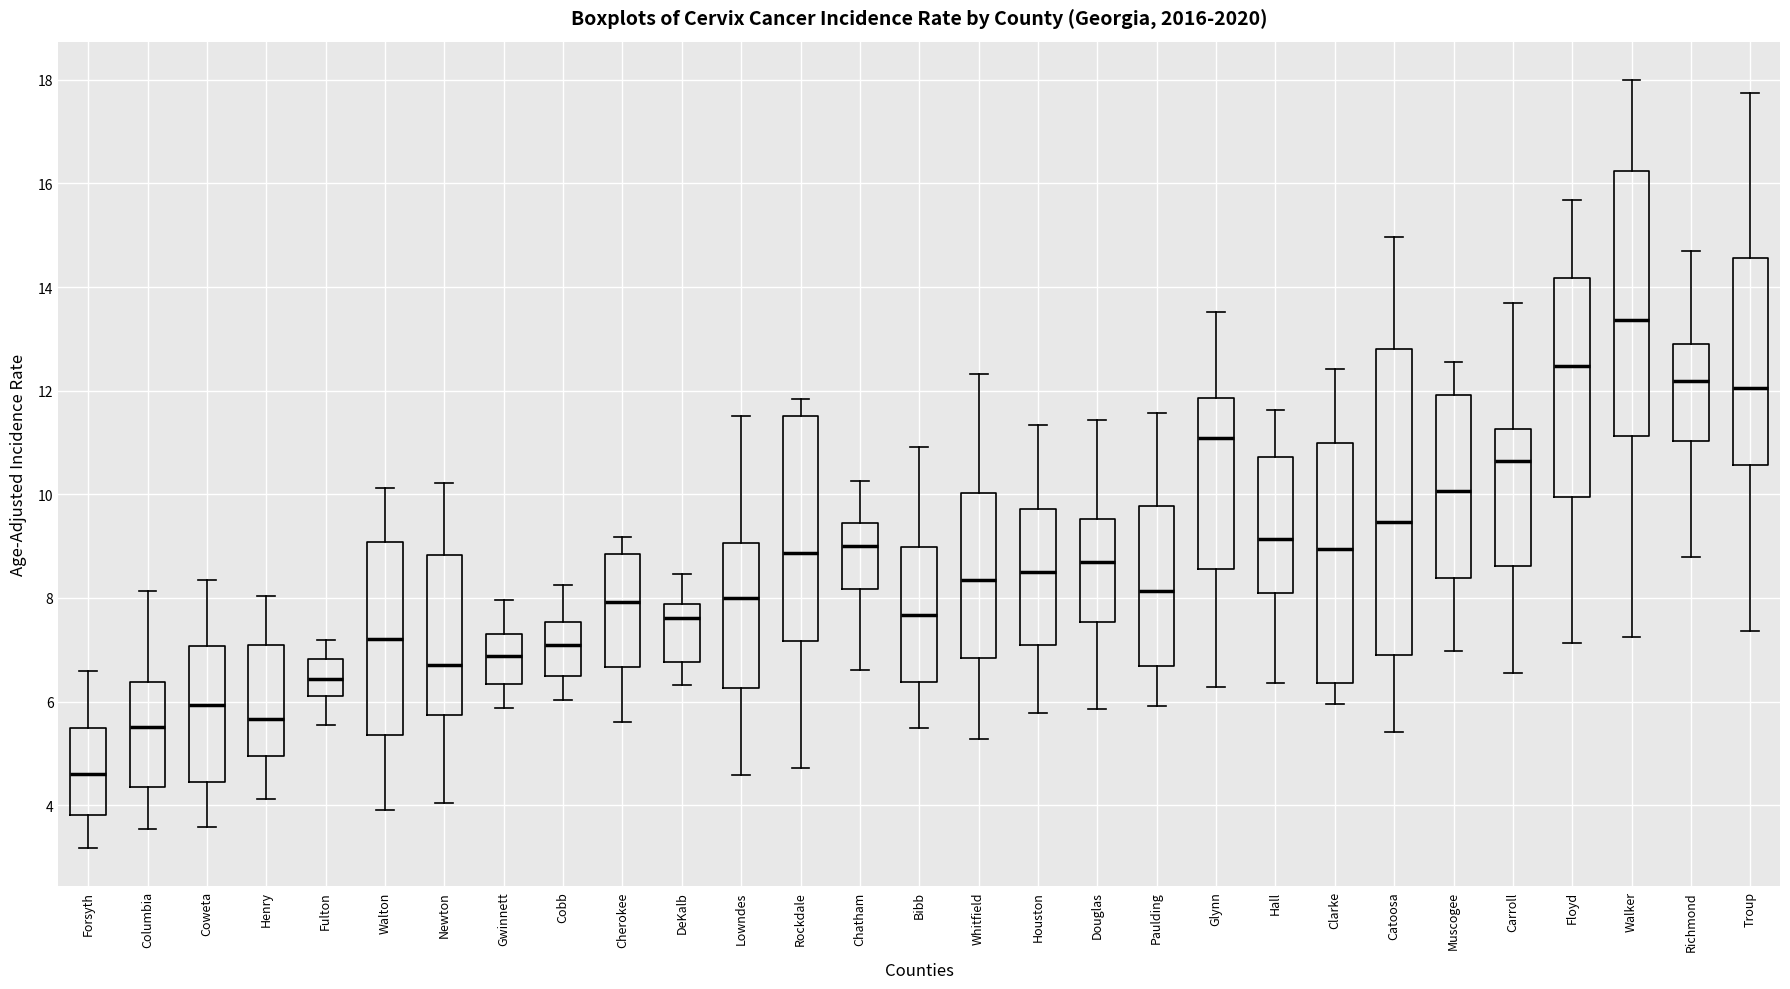

Which box is the tallest, from its lower edge to its upper edge?

Catoosa